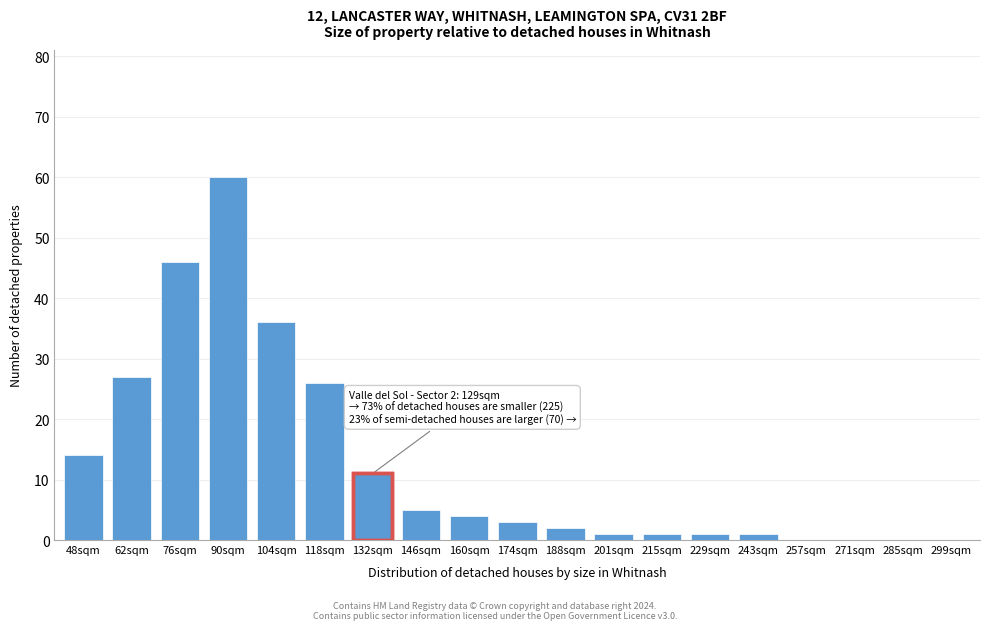

Reading left to right, list all the values displayed in this chart.

48sqm=14	62sqm=27	76sqm=46	90sqm=60	104sqm=36	118sqm=26	132sqm=11	146sqm=5	160sqm=4	174sqm=3	188sqm=2	201sqm=1	215sqm=1	229sqm=1	243sqm=1	257sqm=0	271sqm=0	285sqm=0	299sqm=0